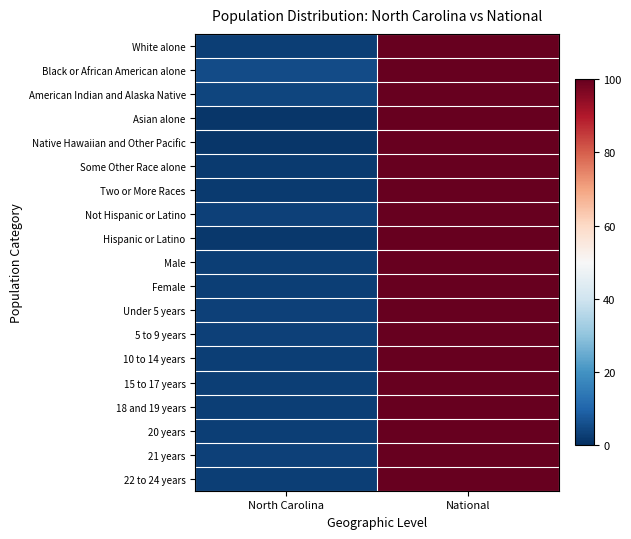

At how many categories does at least one series exceed 59?

1